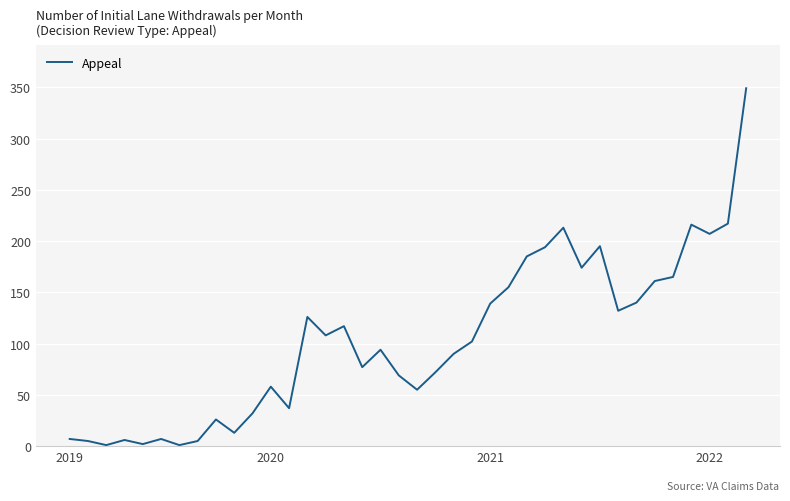

What is the greatest value displayed?

349